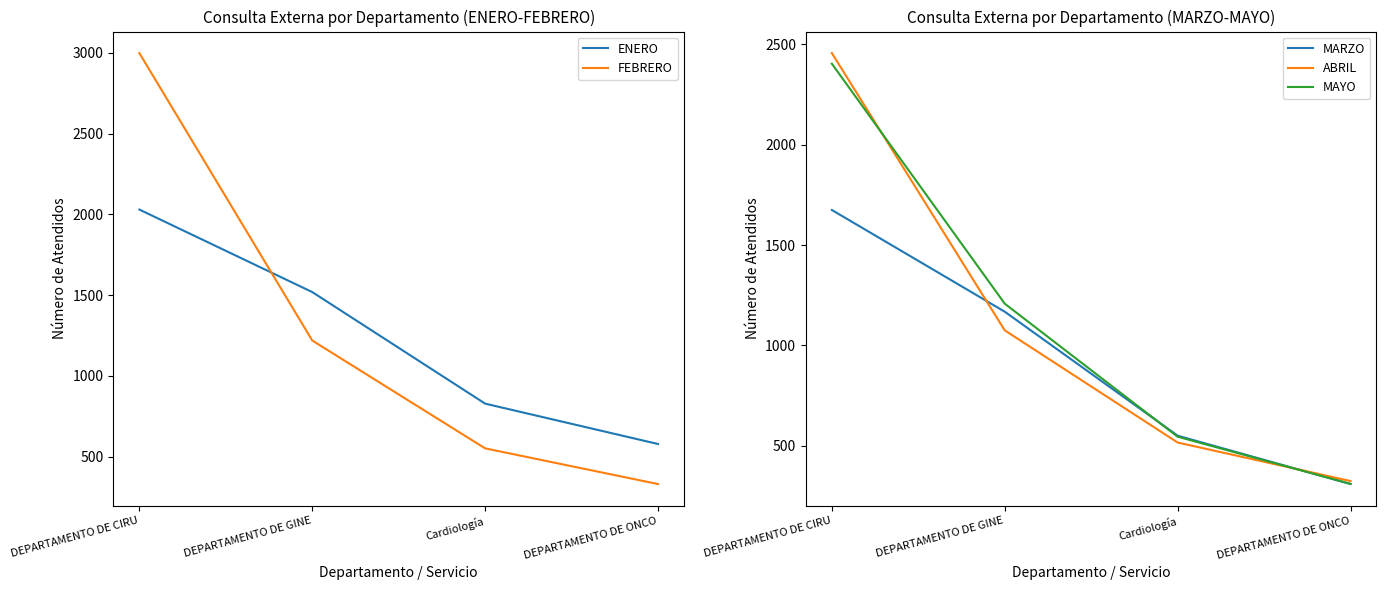

What is the spread (max minus min) of values at DEPARTAMENTO DE GINE?

444